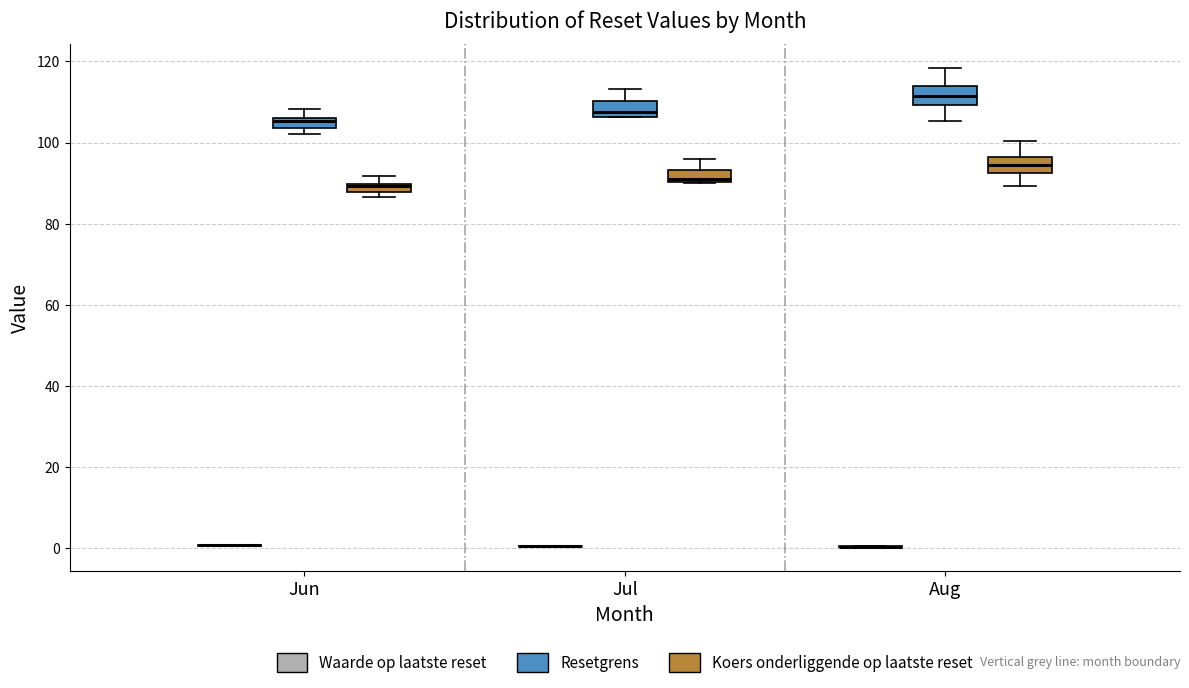

Where does the upper whisker of the box for Jun (Resetgrens) end on the y-axis? The values are not printed on the chart, so give them approximately, as read against the axis.

108